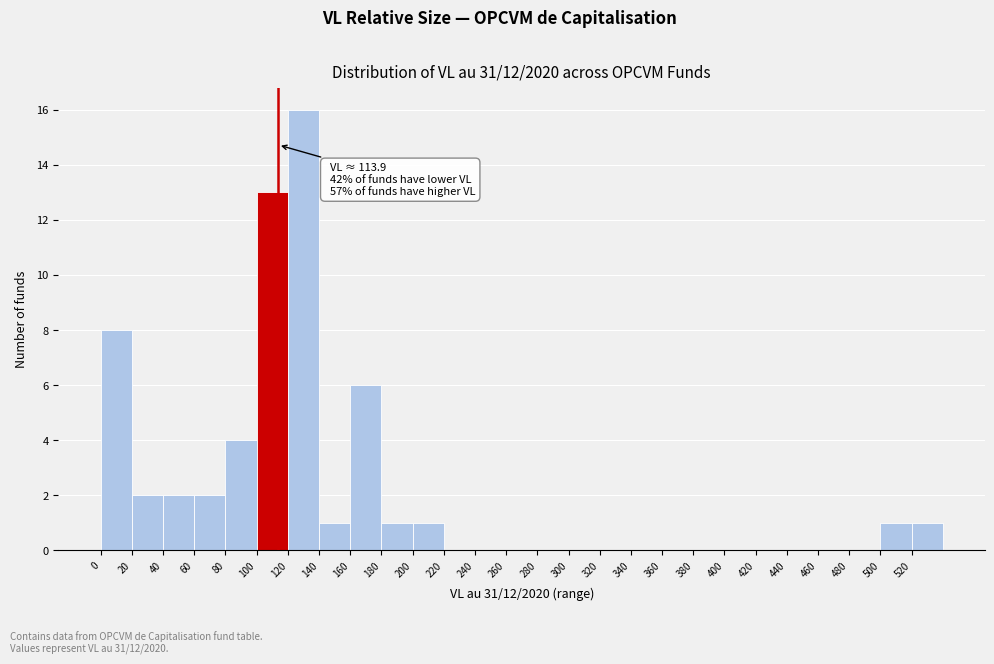

Over which range of the x-axis is the bar tallest?

120 to 140